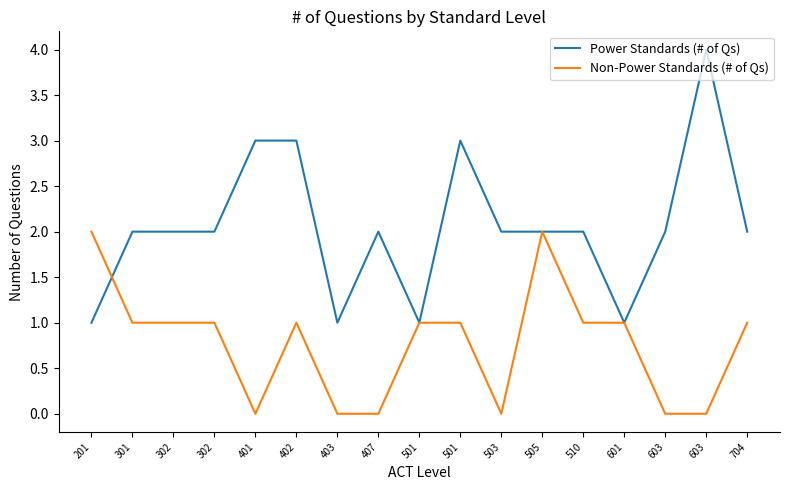

At how many categories does at least one series exceed 3?

1